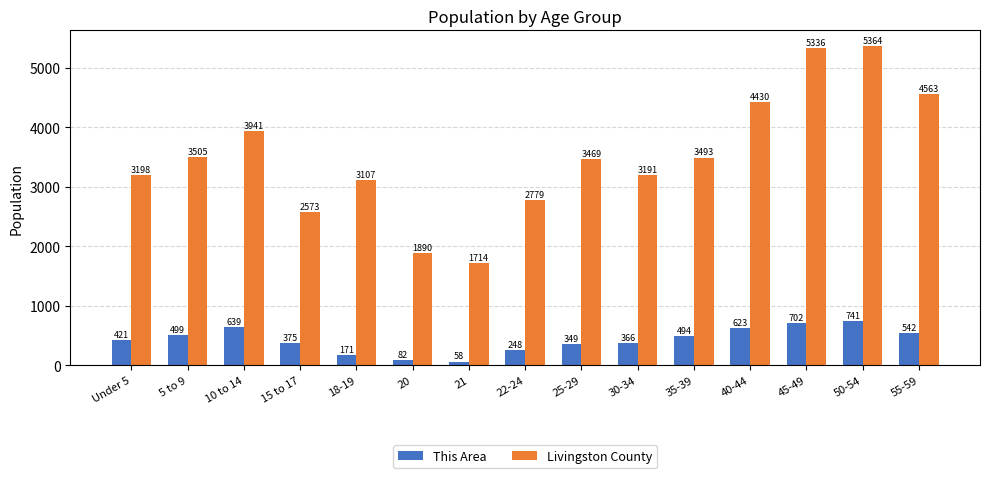

What are all the series names shown in the legend?

This Area, Livingston County